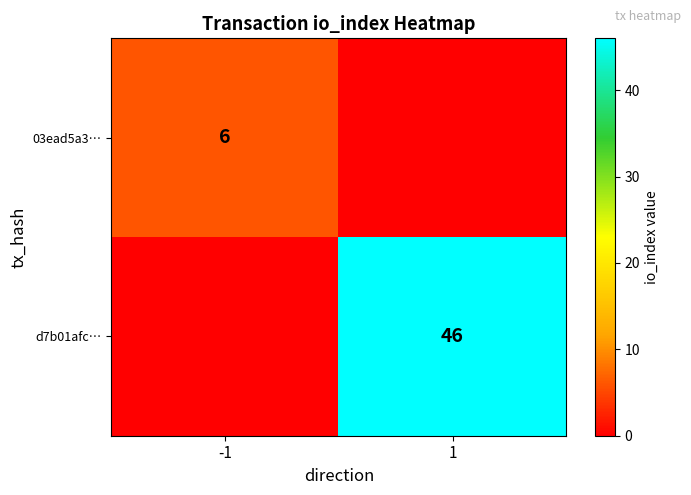

The value of 03ead5a3… at -1 is 6. True or false?

True